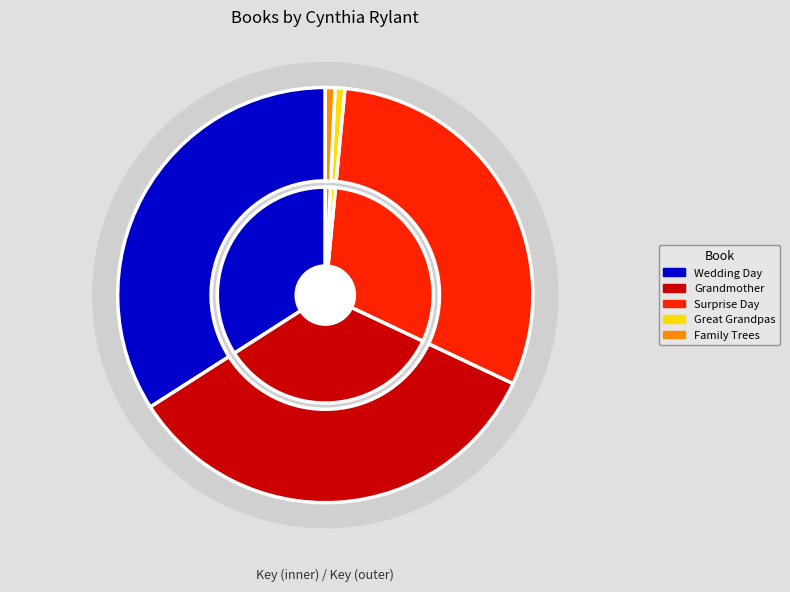

How many slices are in this pie chart?

5